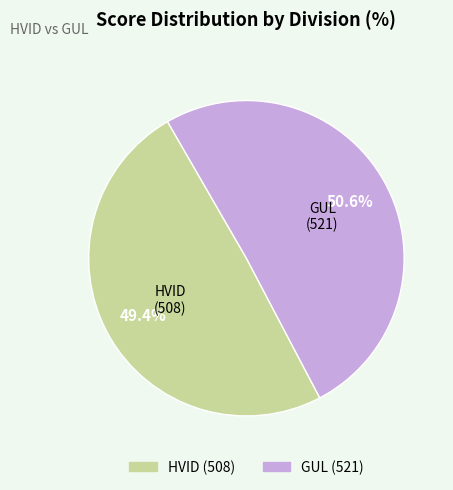

What percentage is NOT represented by GUL?

49.4%